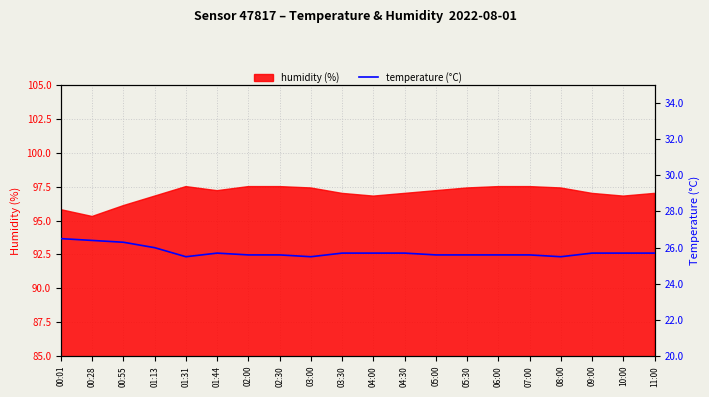

What is the minimum value shown in the chart?

25.5